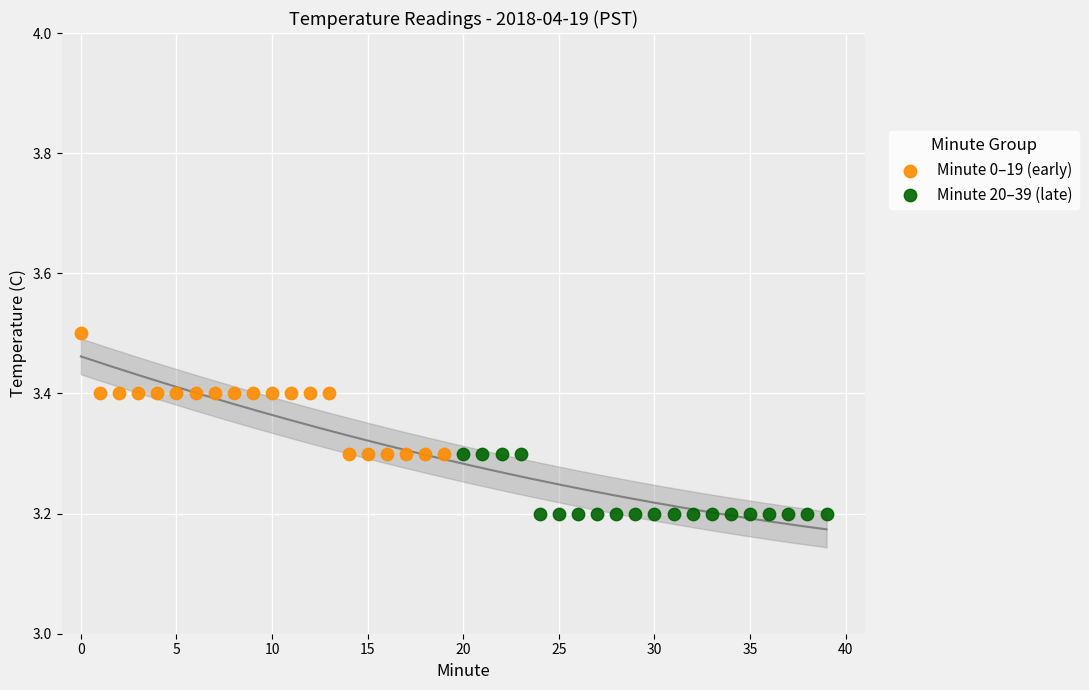

Which series has the largest Y range (max minus min)?

Minute 0–19 (early)